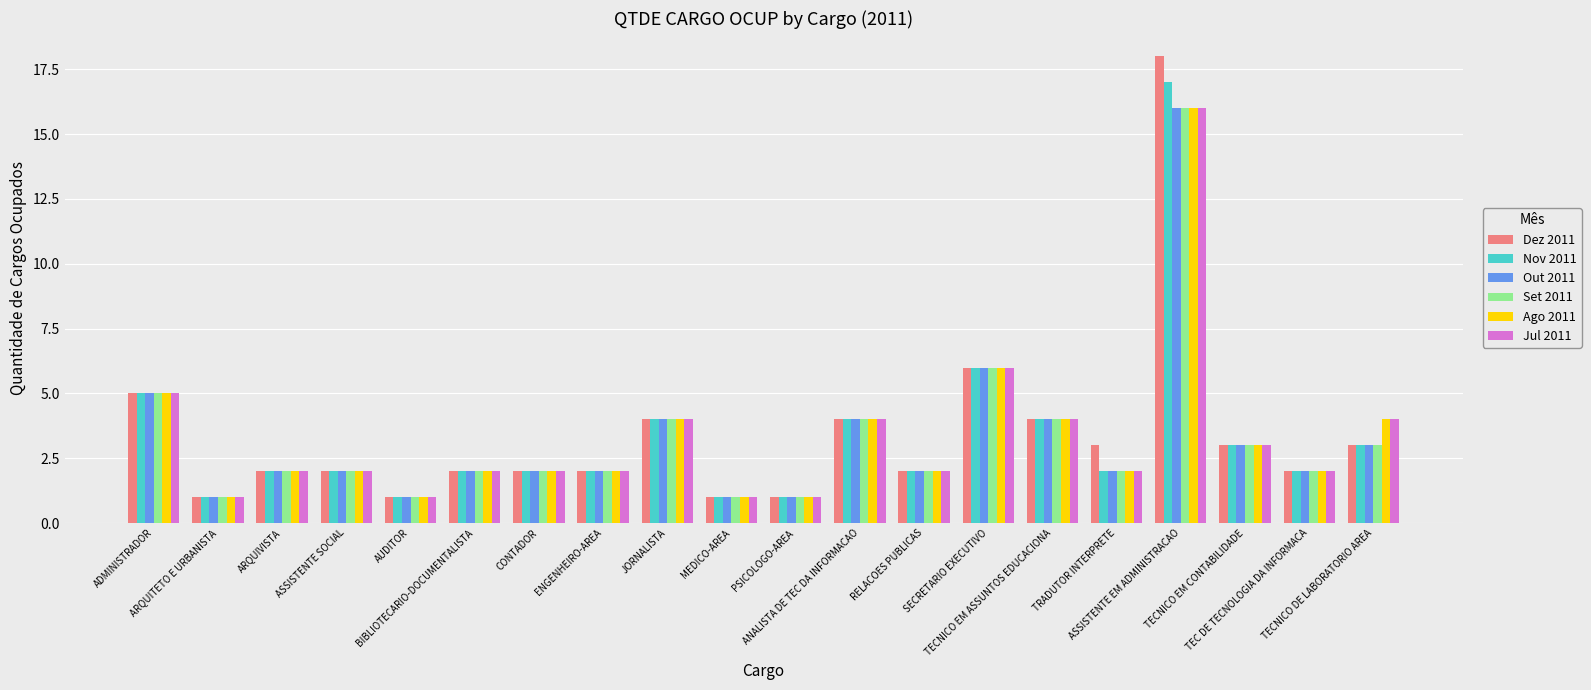

What is the value of the Set 2011 bar at the 16th from the left?

2